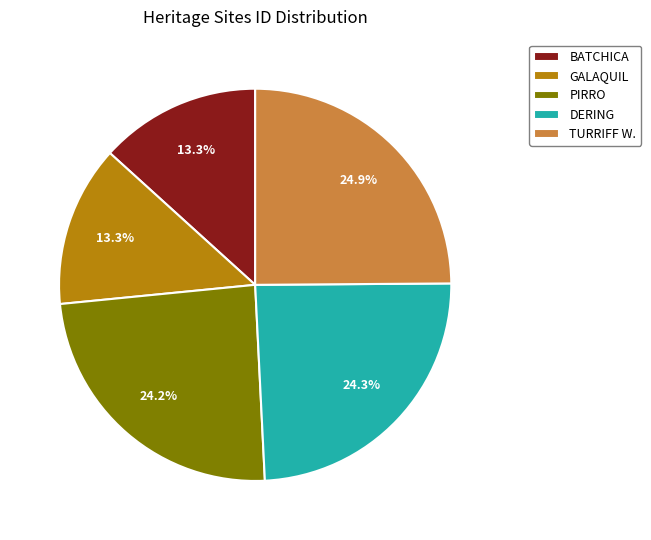

Is there a majority slice in this chart?

No